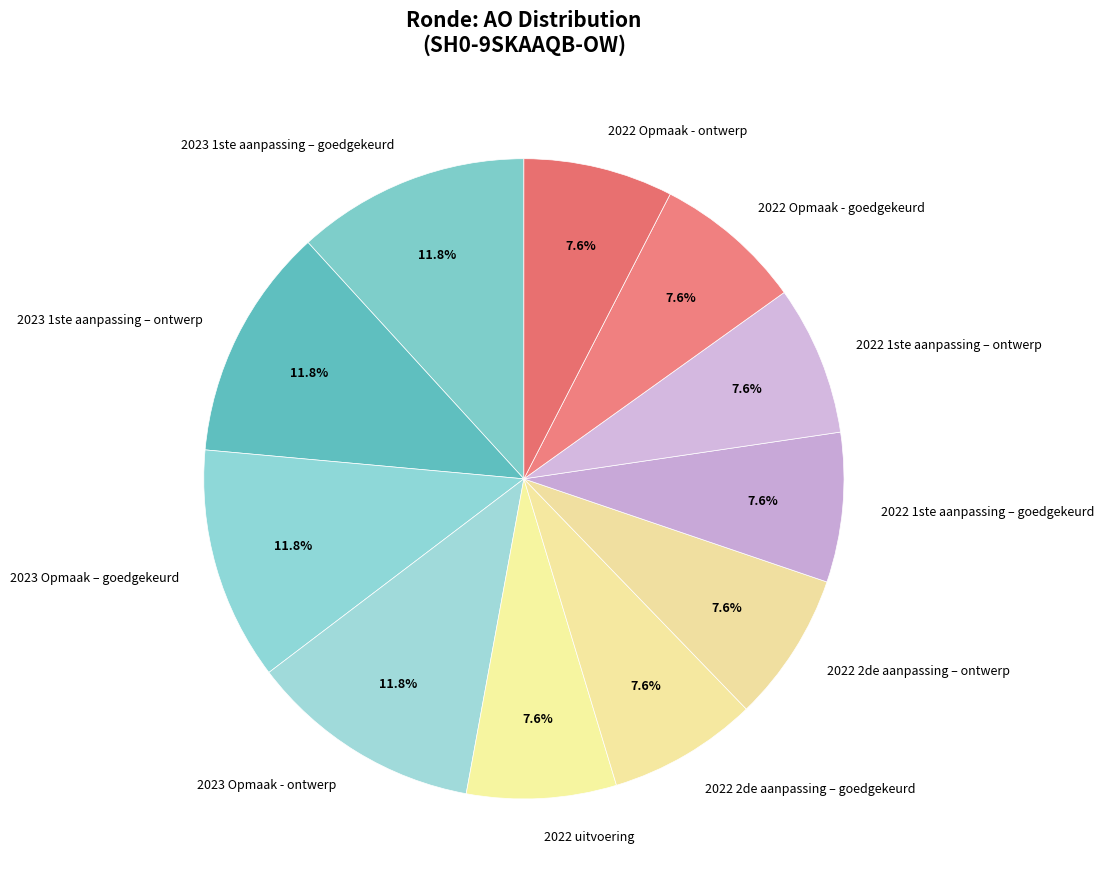

Combined, what portion of the pie is 2022 2de aanpassing – ontwerp and 2023 Opmaak - ontwerp?

19.3%